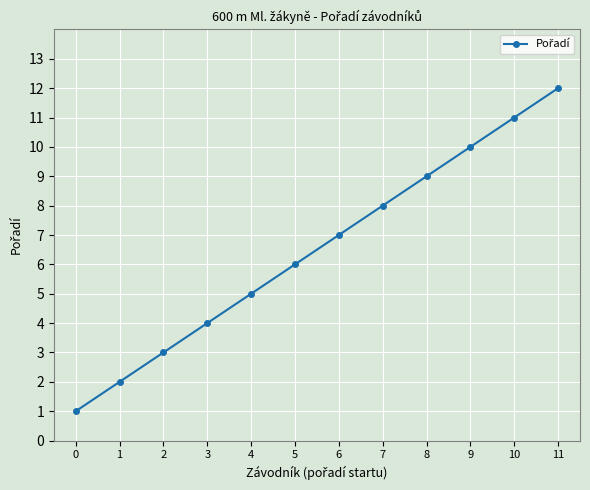

How many lines are shown in the chart?

1